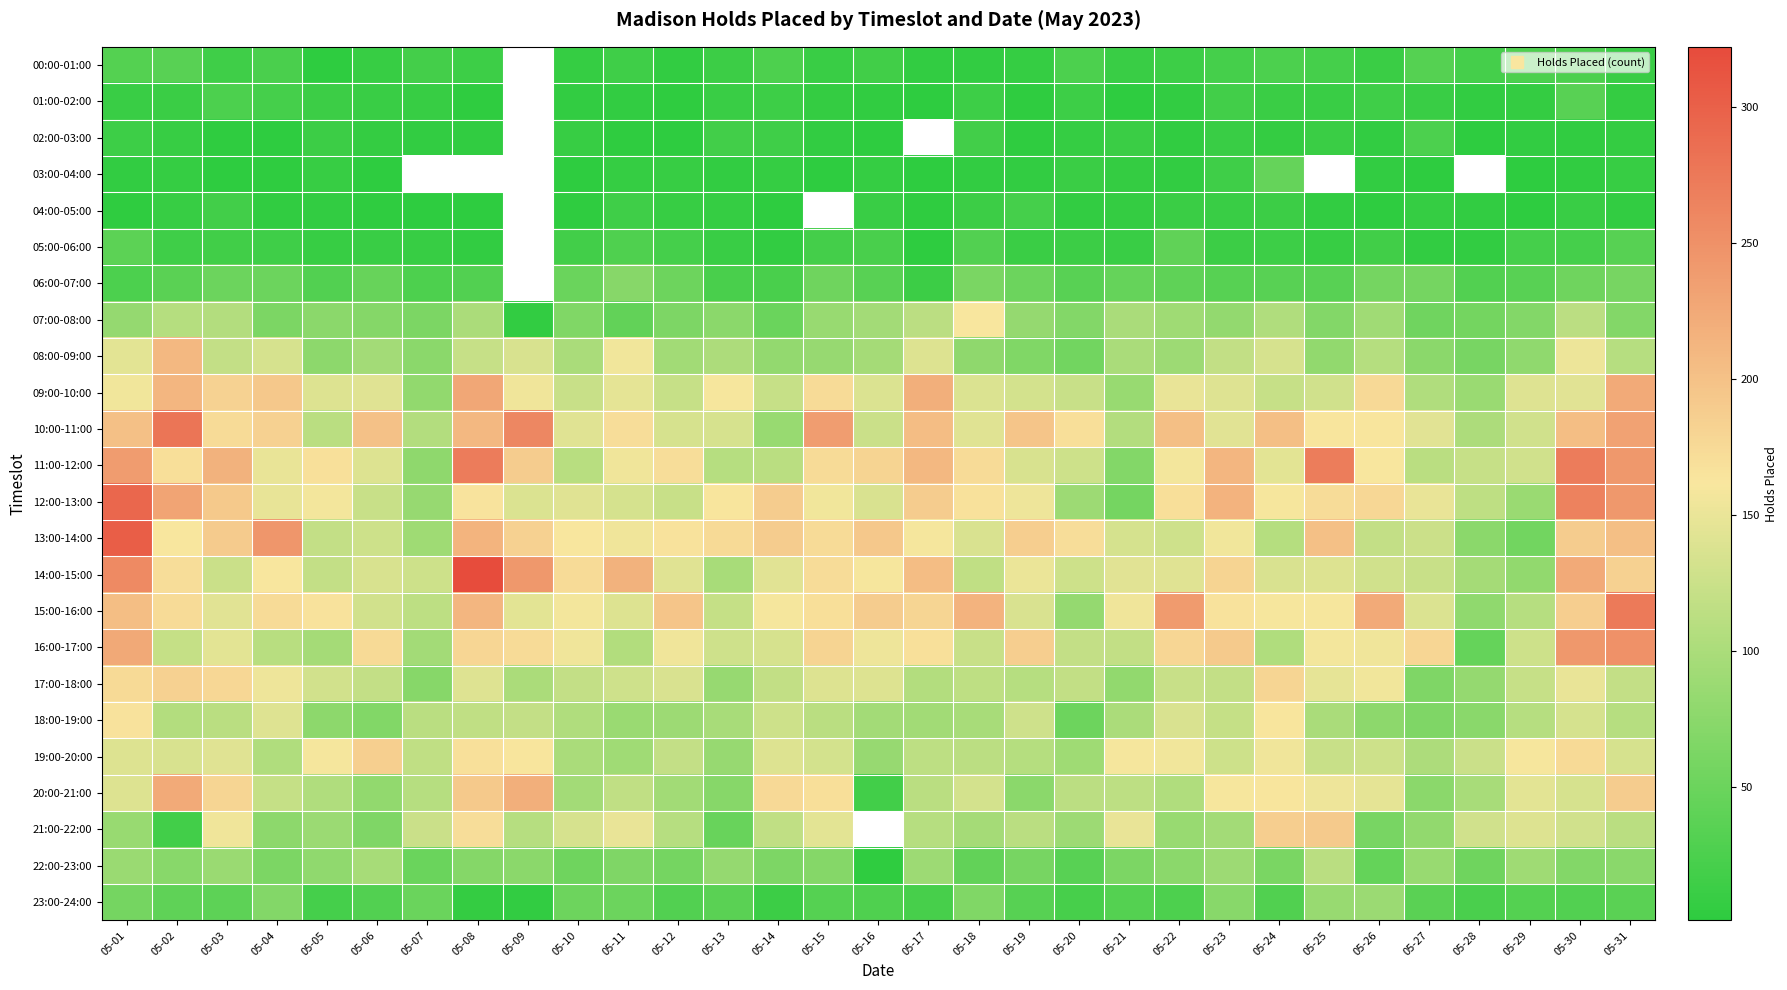

Which category has the lowest value across all series?

05-21